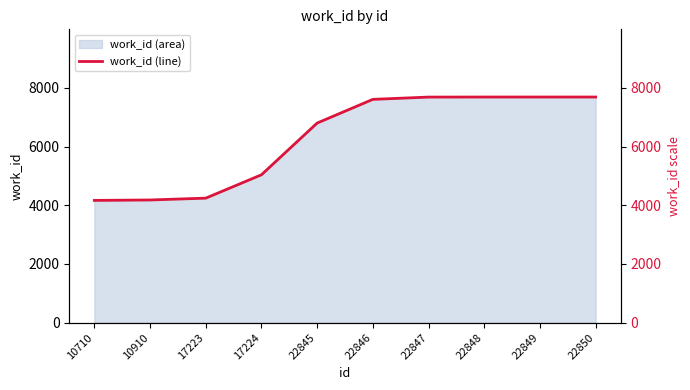

What is the approximate value at 17224, to the nearest 50?

5050